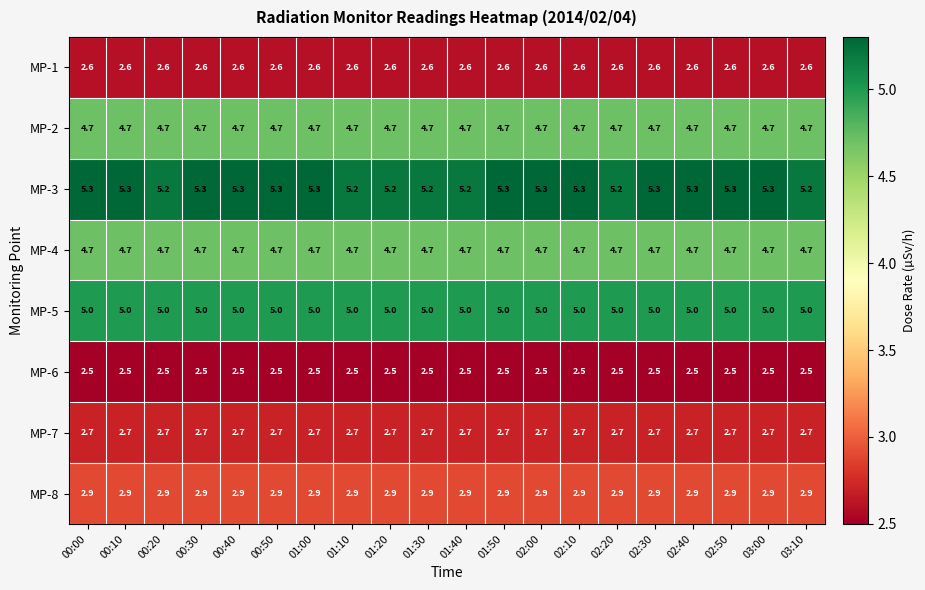

What is the sum of the MP-4 values at 02:20 and 00:00?

9.4